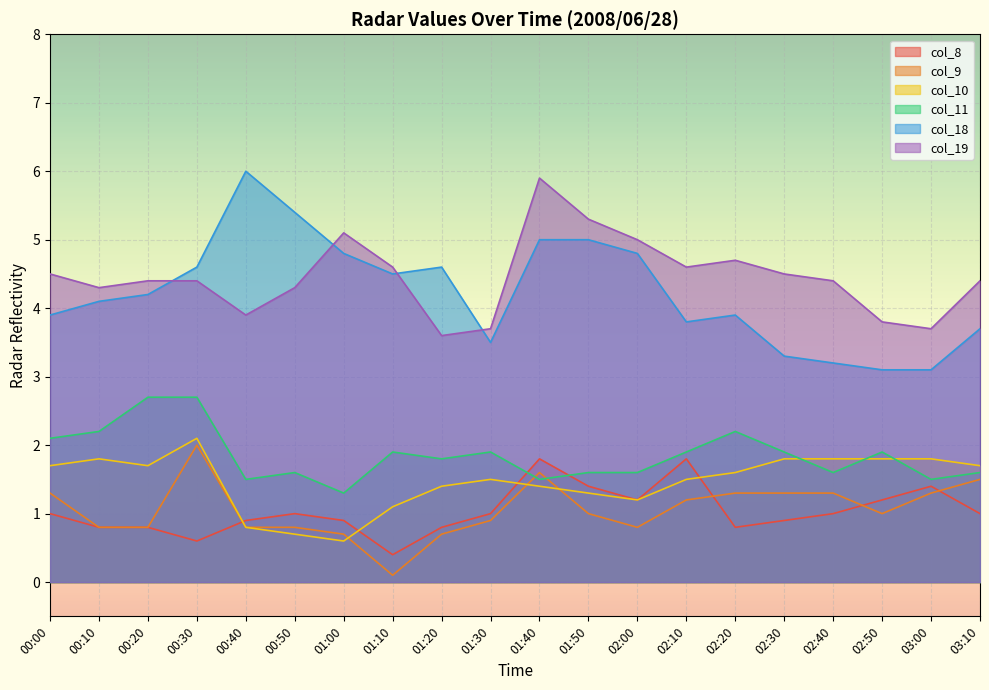

What is the maximum value shown in the chart?

6.0